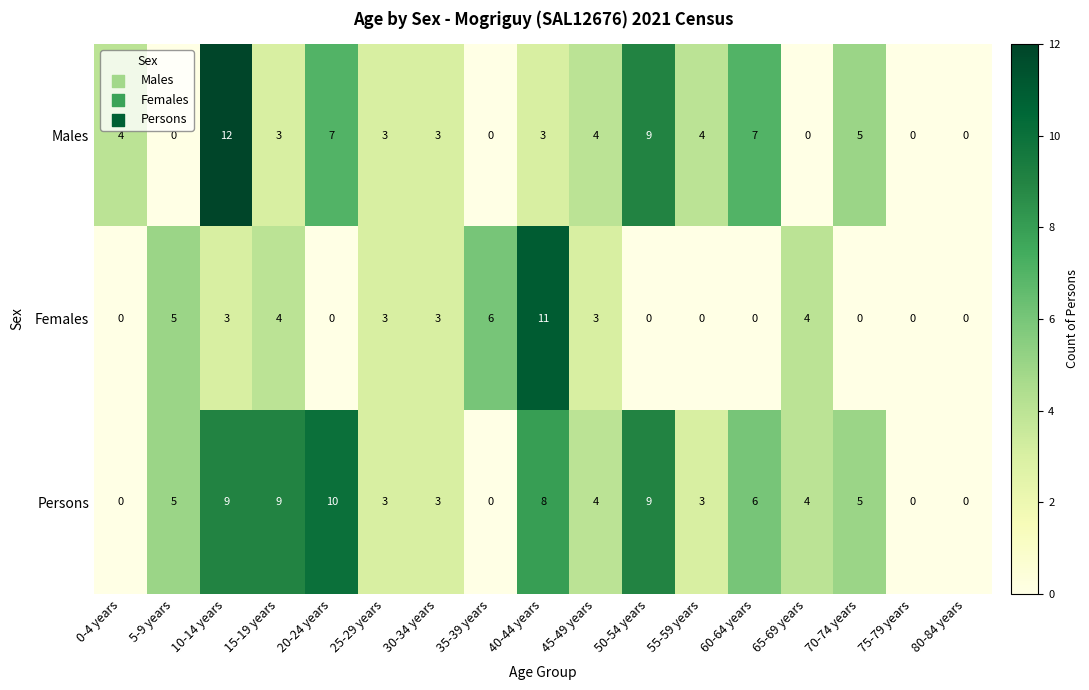

How many positive values does the Persons series have?

13